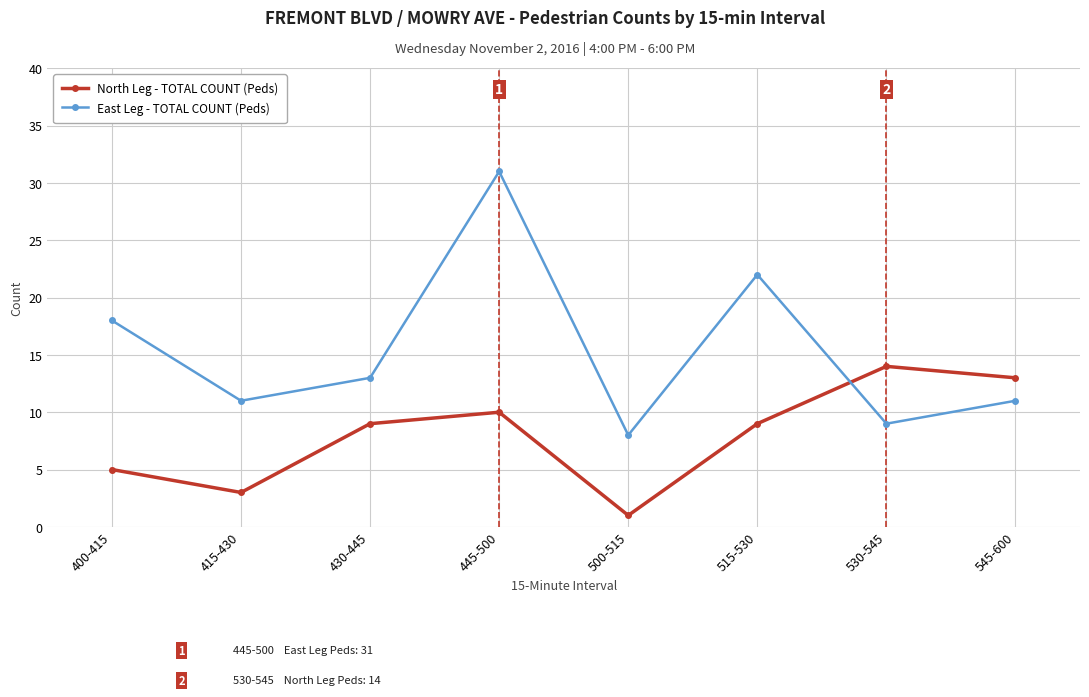

The value of East Leg - TOTAL COUNT (Peds) at 545-600 is 17. True or false?

False